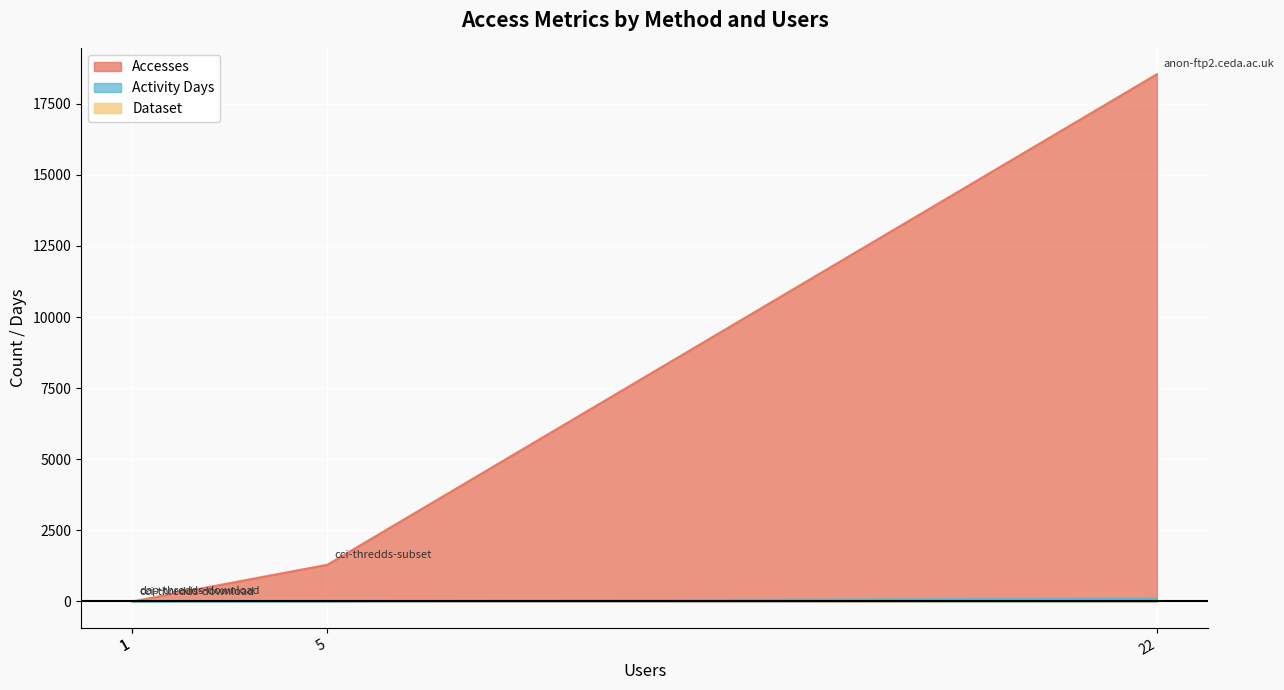

Rank the series at cci-thredds-download from lowest to highest value.

Accesses, Activity Days, Dataset